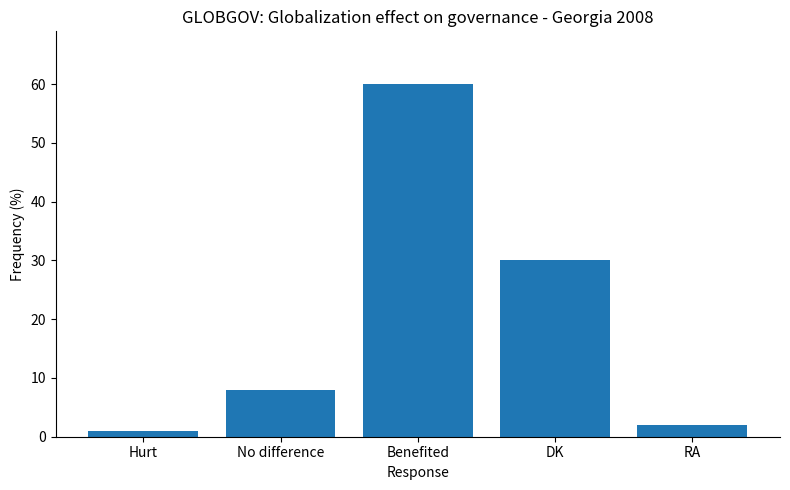

What is the maximum value shown in the chart?

60